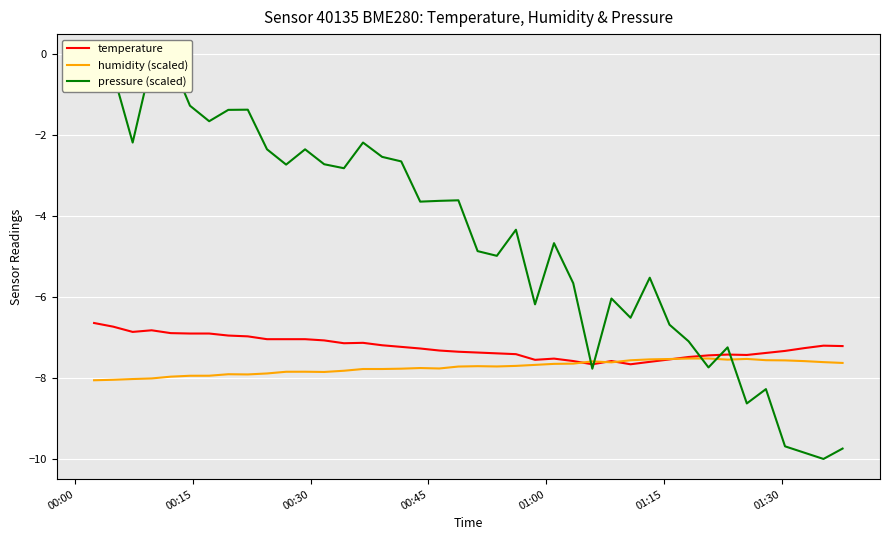

What is the highest value of the humidity (scaled) series?

-7.5